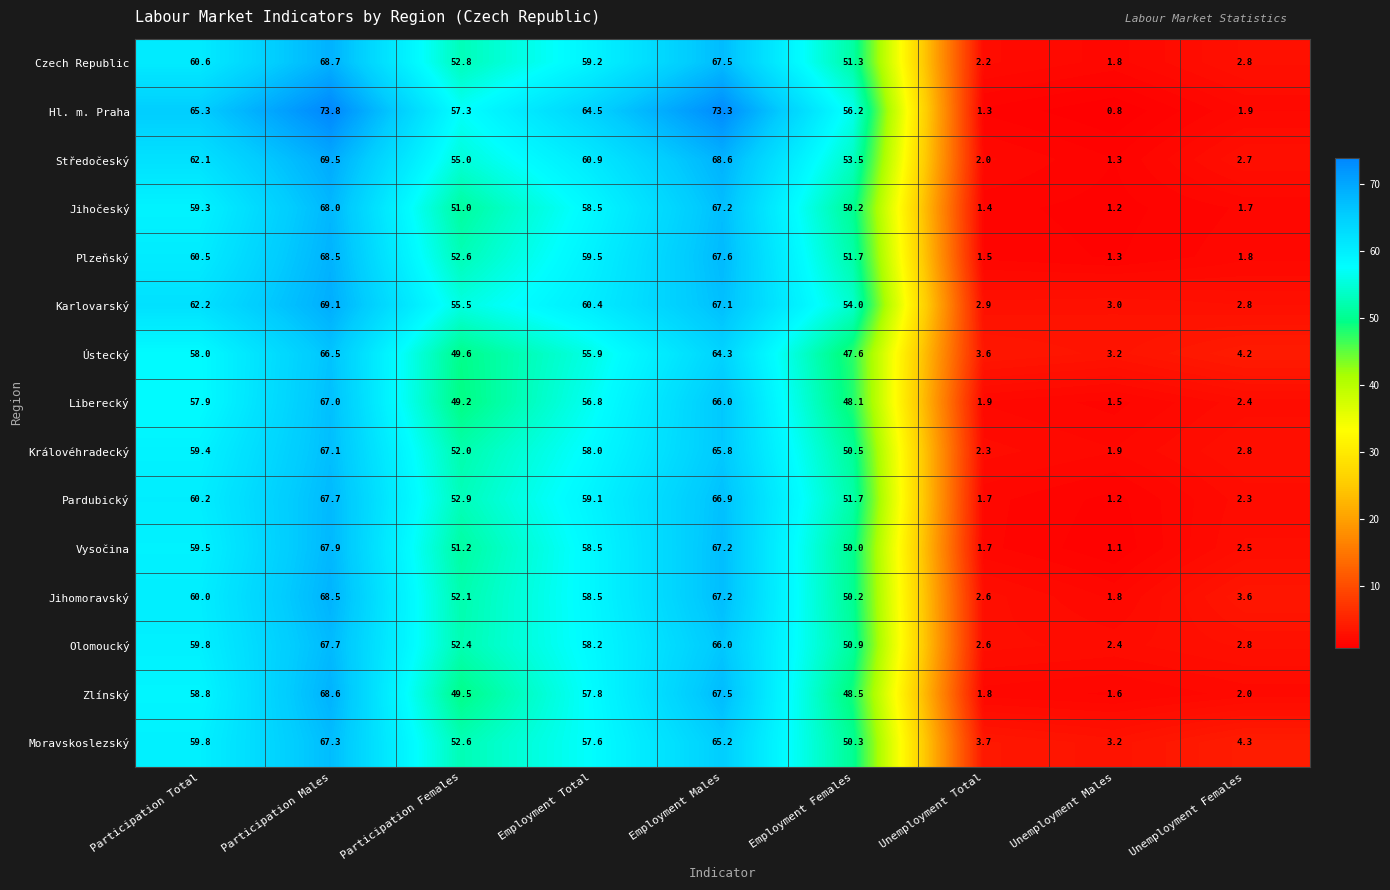

What is the spread (max minus min) of values at Participation Females?

8.1